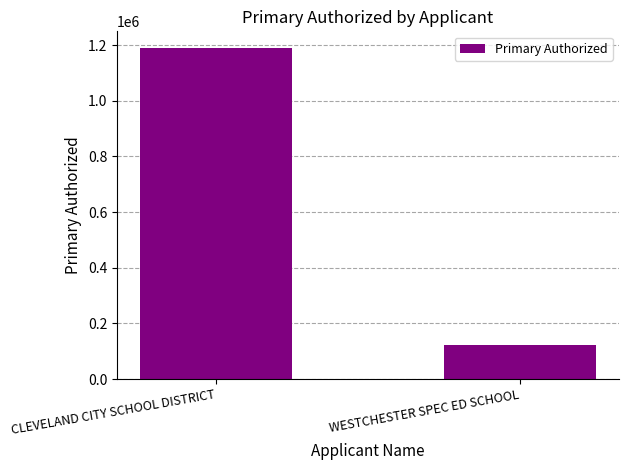

What is the difference between the values at CLEVELAND CITY SCHOOL DISTRICT and WESTCHESTER SPEC ED SCHOOL?

1066443.9